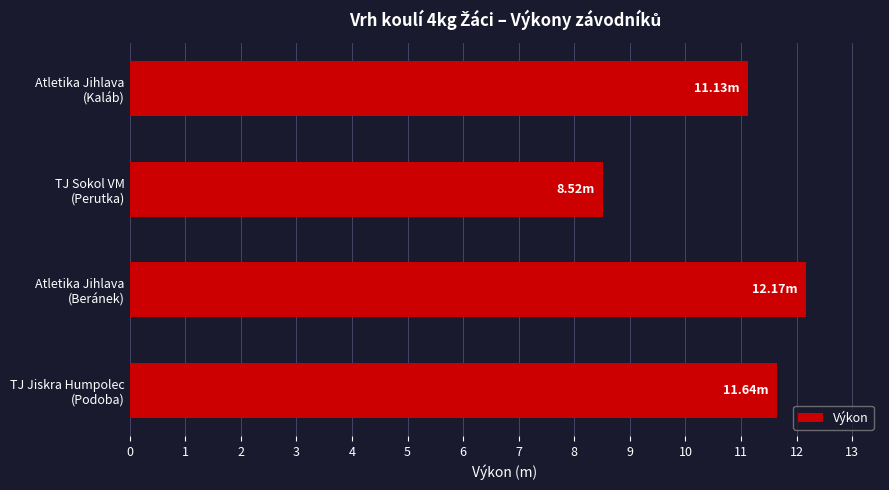

What is the difference between the maximum and second lowest values?

1.0